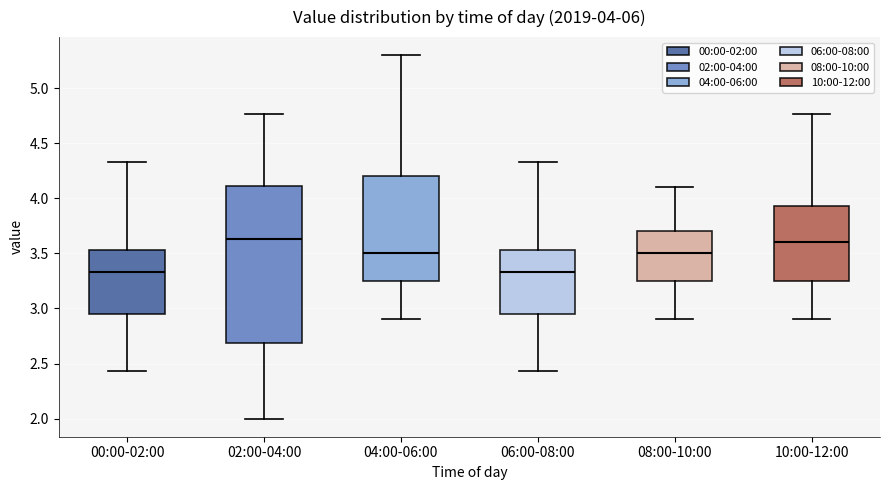

Comparing the boxes themselves (not the whiskers), which one is the tallest?

02:00-04:00